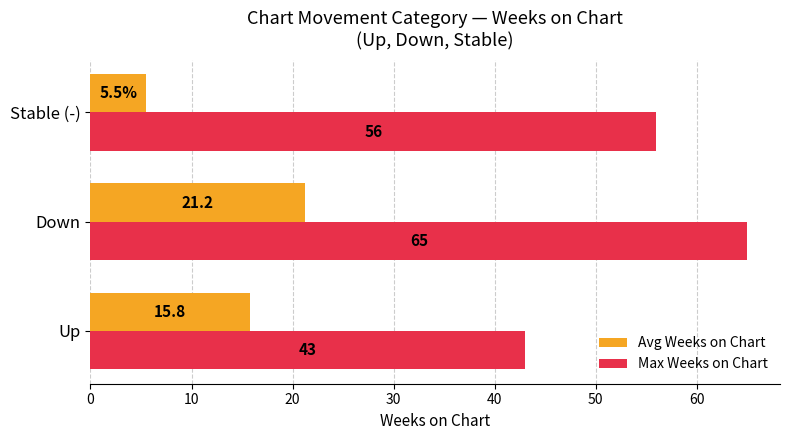

Where is Max Weeks on Chart nearest to the value 54?

Stable (-)